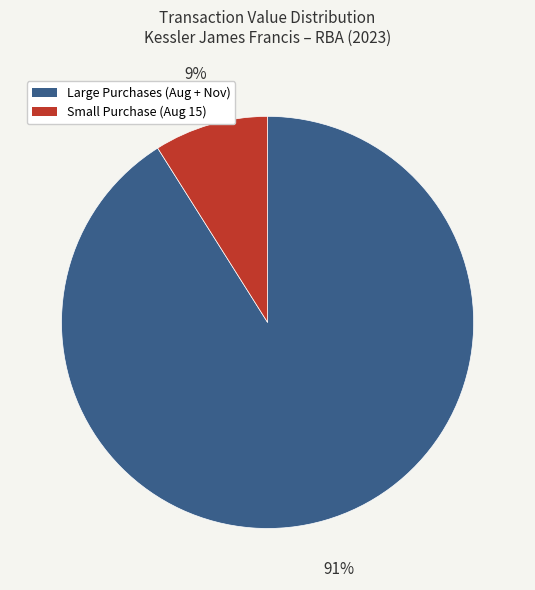

Is there a majority slice in this chart?

Yes